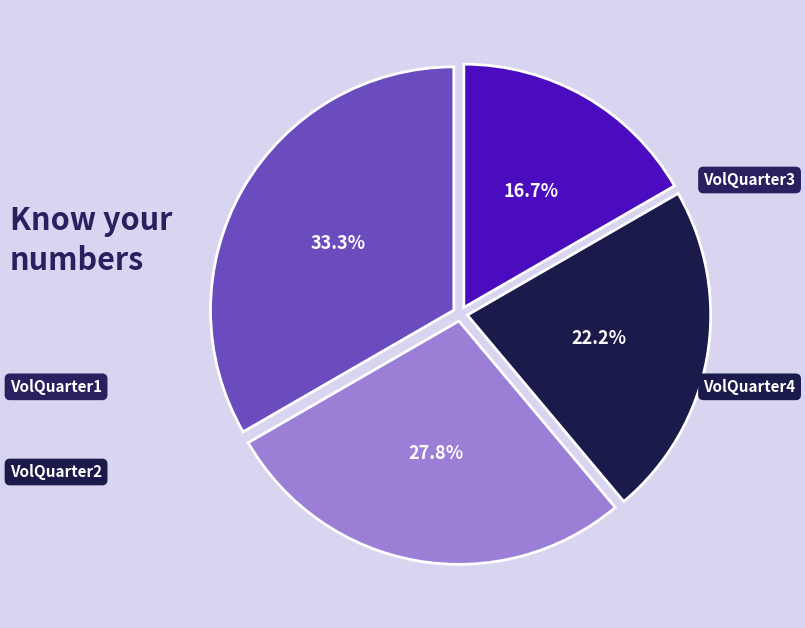

What portion of the pie excludes VolQuarter2?

77.8%